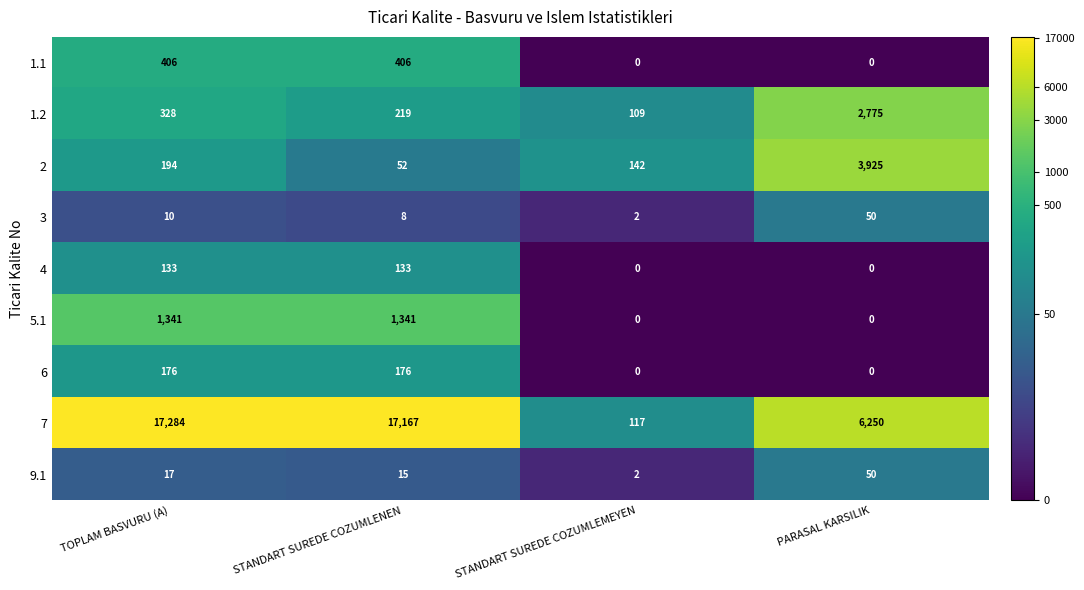

Between STANDART SUREDE COZUMLENEN and PARASAL KARSILIK, which series saw the biggest shift?

7